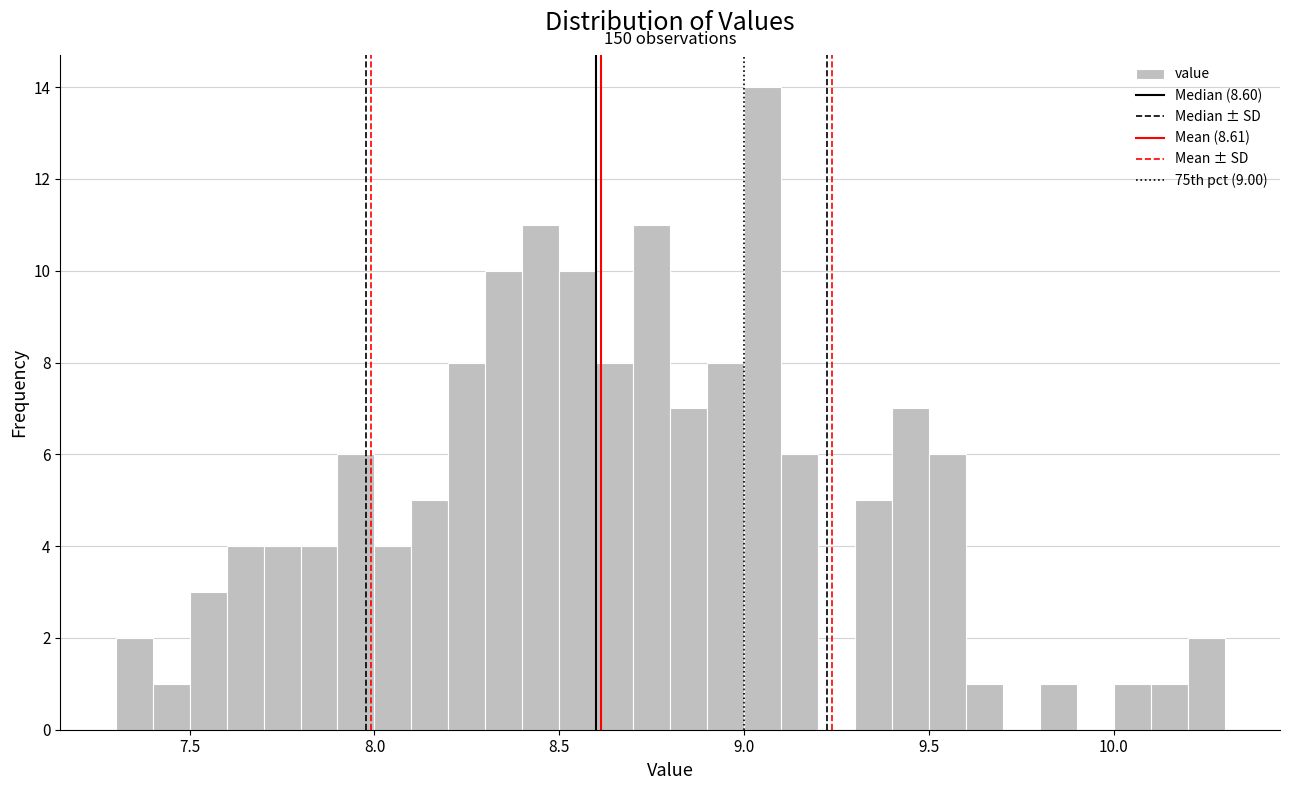

Read against the x-axis, roughly where is the centre of the tallest bar?

9.05